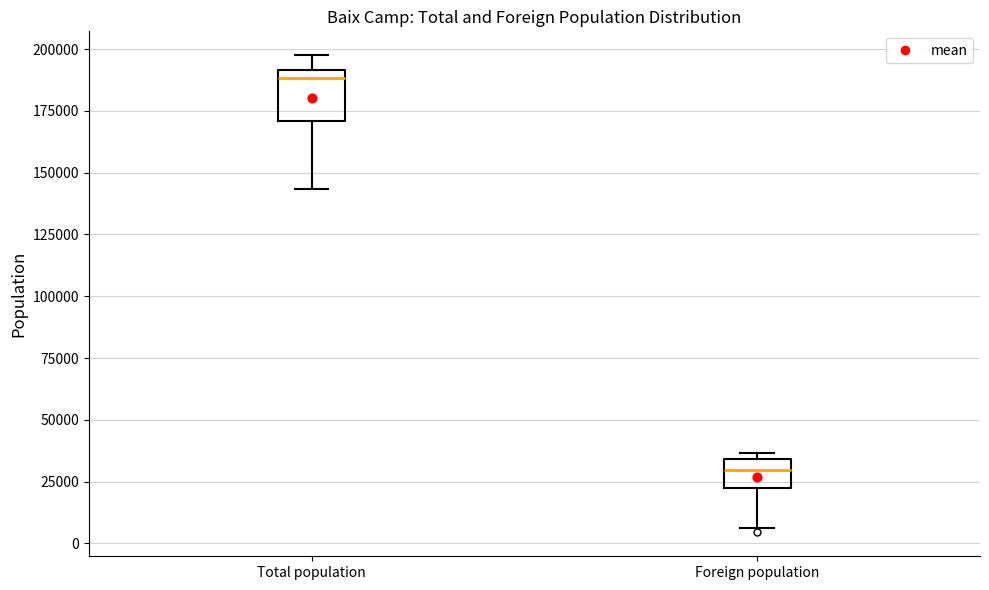

Reading left to right, transcribe this box plot: for each box, give where its median line is, the range the box spans, and where its two whiskers end, as read against the y-axis. The values are not printed on the chart, so give them approximately, as read against the axis.

Total population: median 190000 (just below the box's upper edge), box 170000 to 190000, whiskers 145000 to 200000
Foreign population: median 30000, box 25000 to 35000, whiskers 5000 to 35000 (just above the box's upper edge)